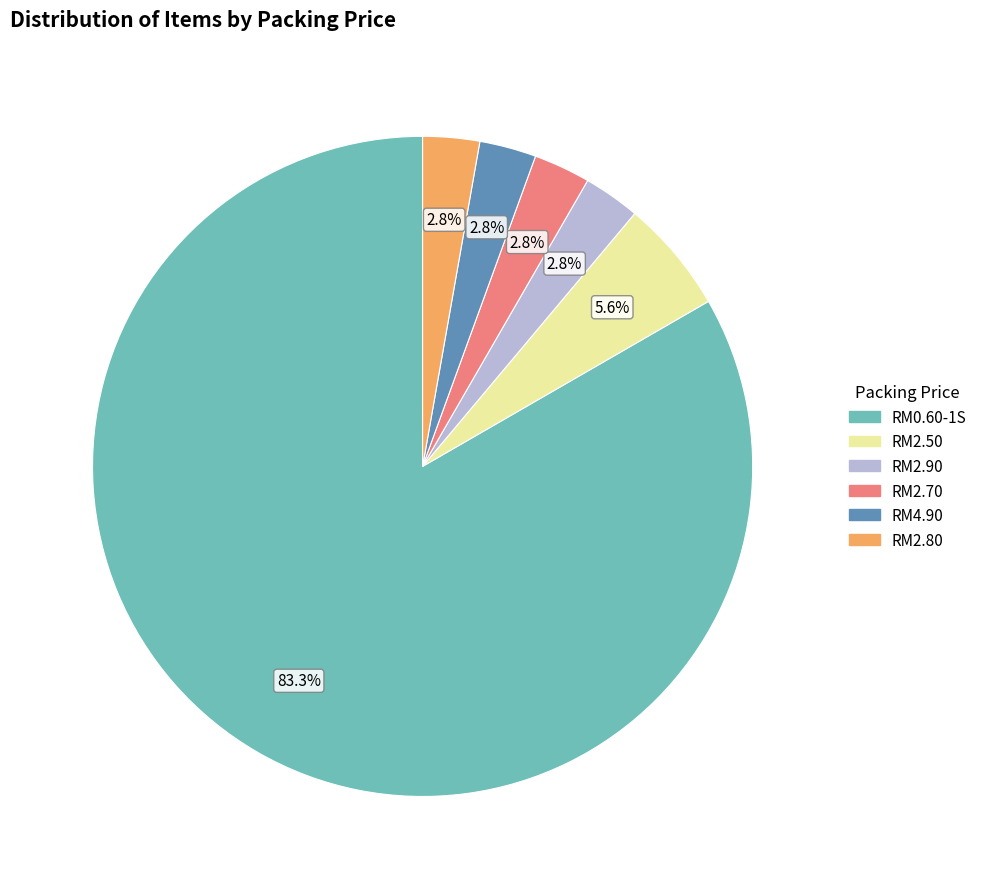

To the nearest percent, what is the average slice percentage?

17%